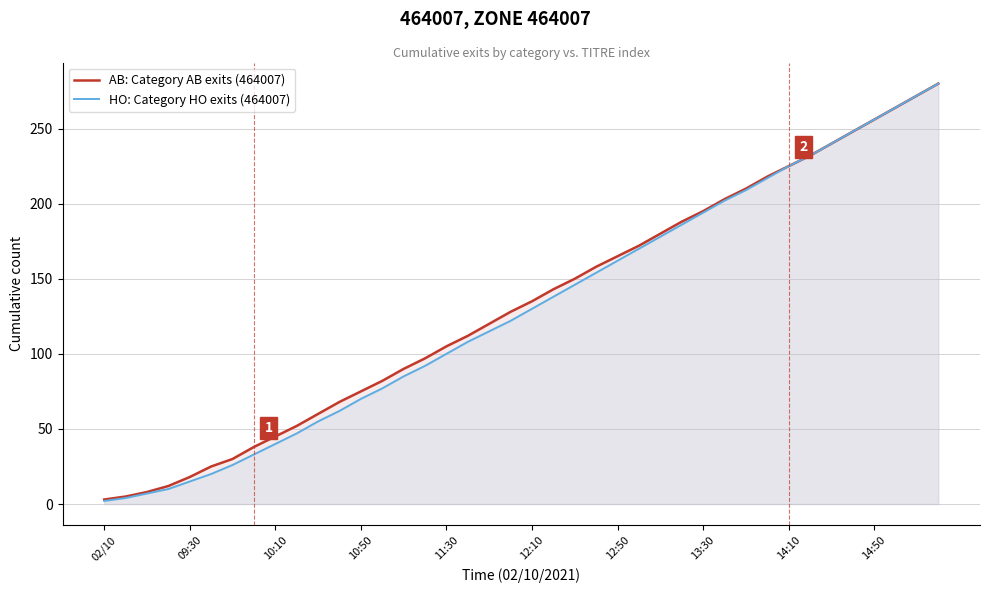

How many data points does each series have?

40